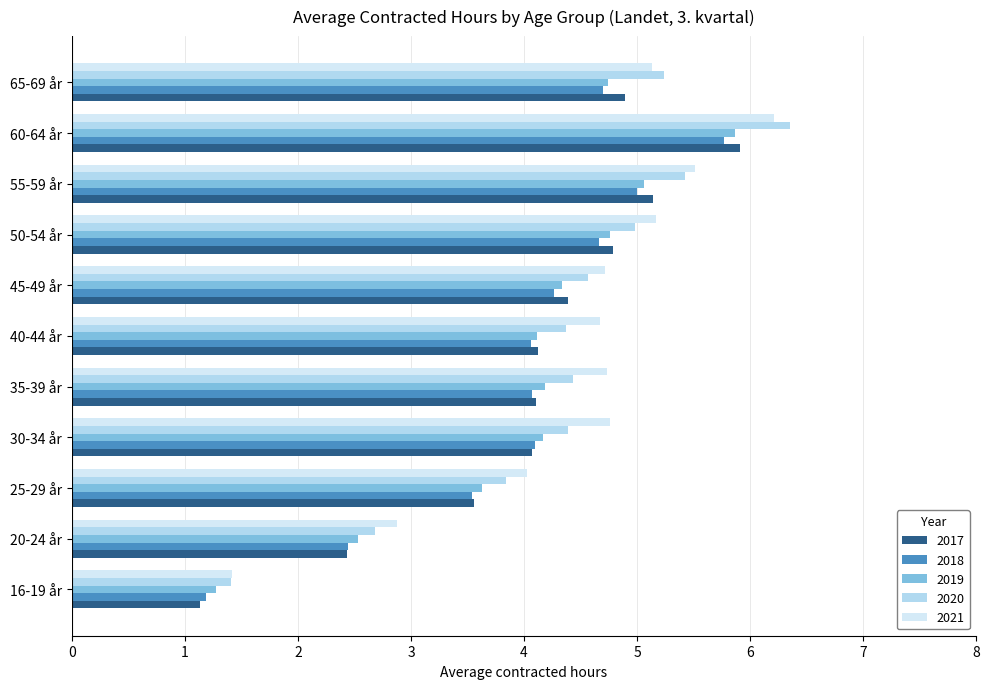

At which label does 2018 reach its peak?

60-64 år